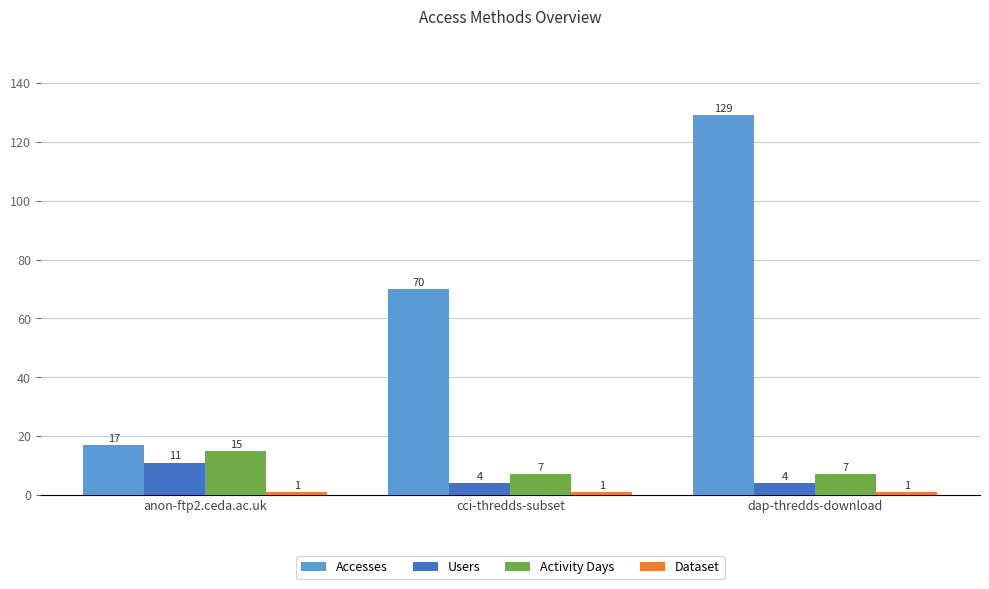

What position from the left is dap-thredds-download?

3